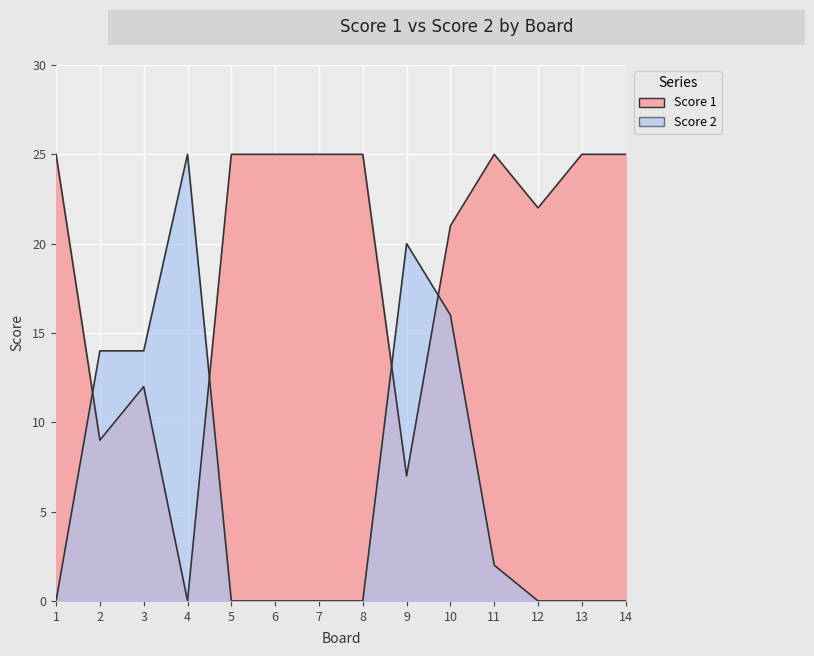

Between which two adjacent categories do Score 2 and Score 1 first intersect?

1 and 2